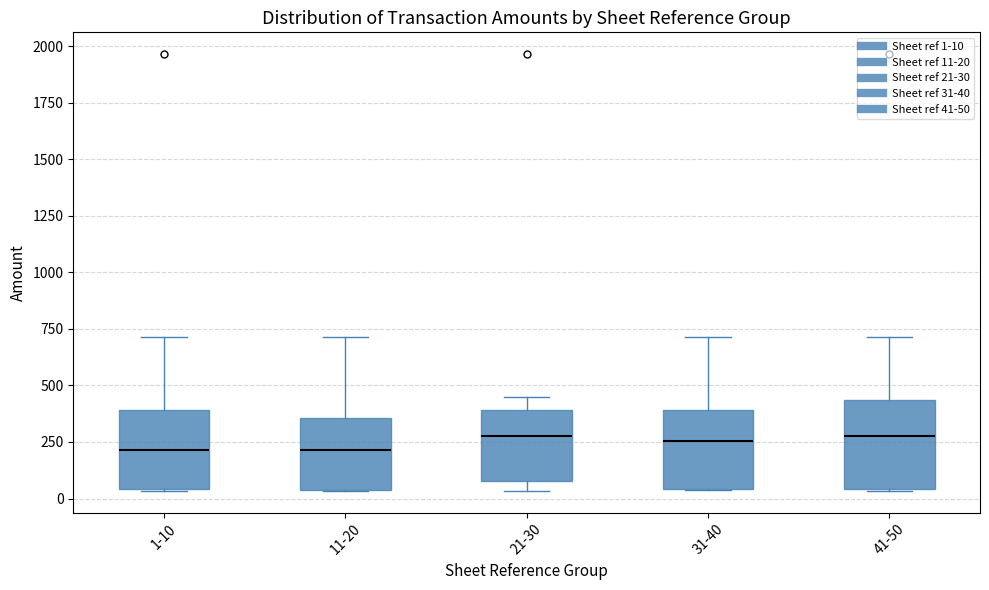

Reading left to right, transcribe this box plot: for each box, give where its median line is, the range the box spans, and where its two whiskers end, as read against the y-axis. The values are not printed on the chart, so give them approximately, as read against the axis.

1-10: median 200, box 50 to 400, whiskers 50 to 700
11-20: median 200, box 50 to 350, whiskers 50 to 700
21-30: median 300, box 100 to 400, whiskers 50 to 450
31-40: median 250, box 50 to 400, whiskers 50 to 700
41-50: median 300, box 50 to 450, whiskers 50 to 700